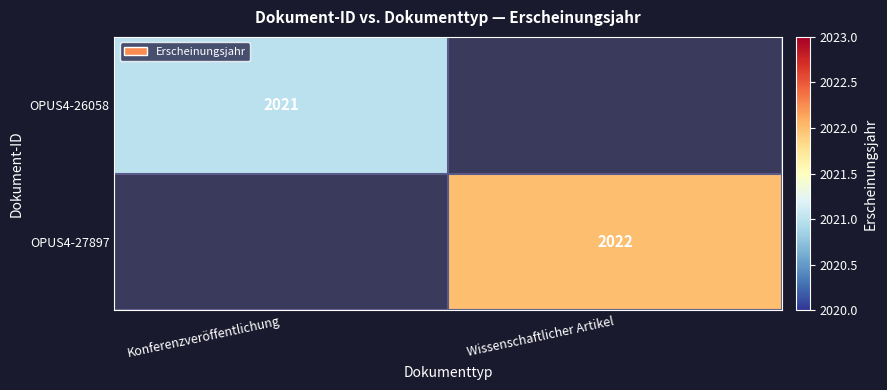

The value of OPUS4-26058 at Konferenzveröffentlichung is 2021. True or false?

True